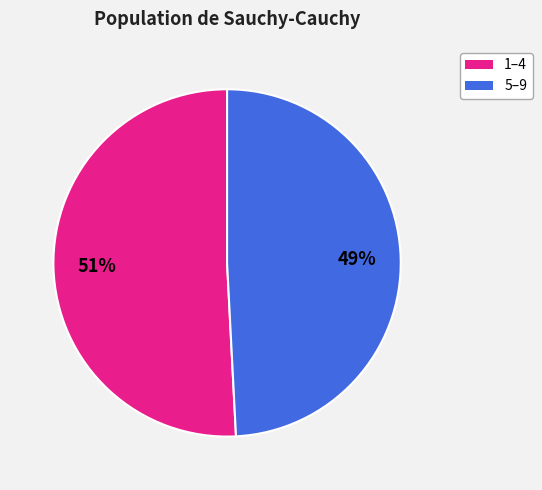

To the nearest percent, what is the average slice percentage?

50%